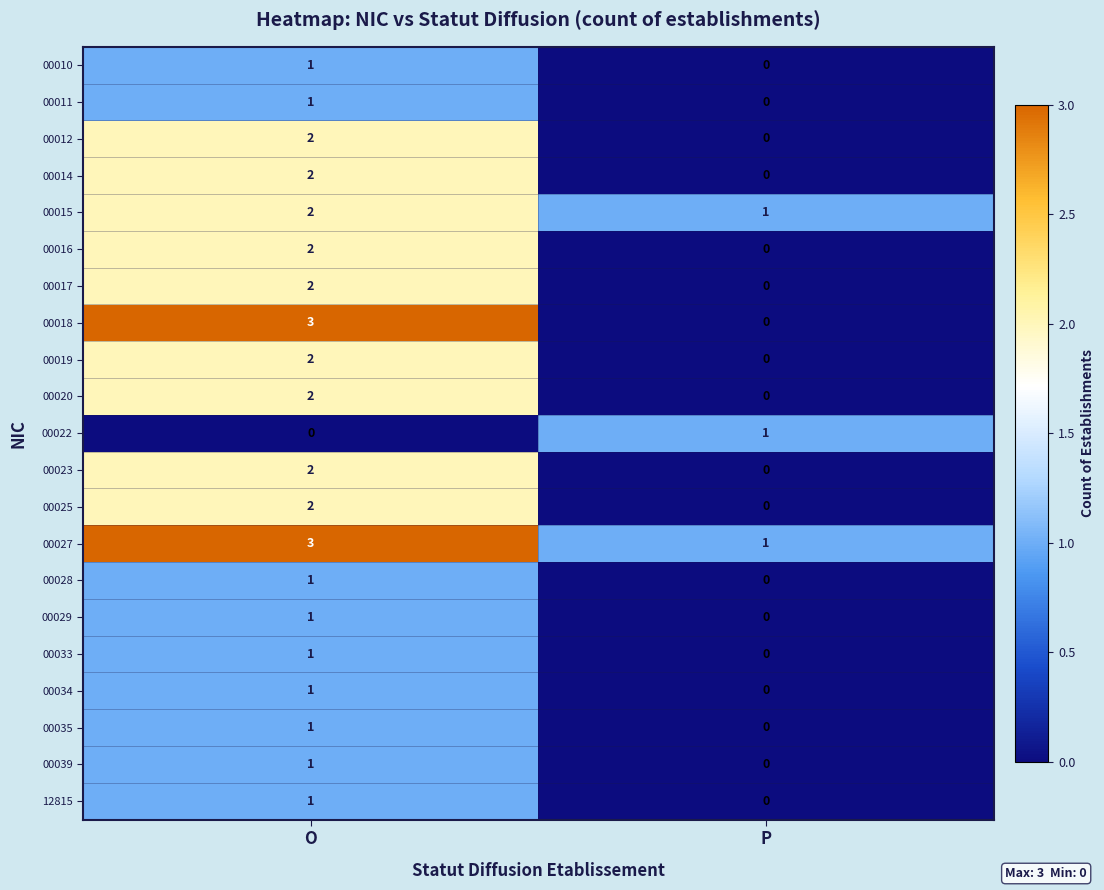

How many data points does each series have?

2